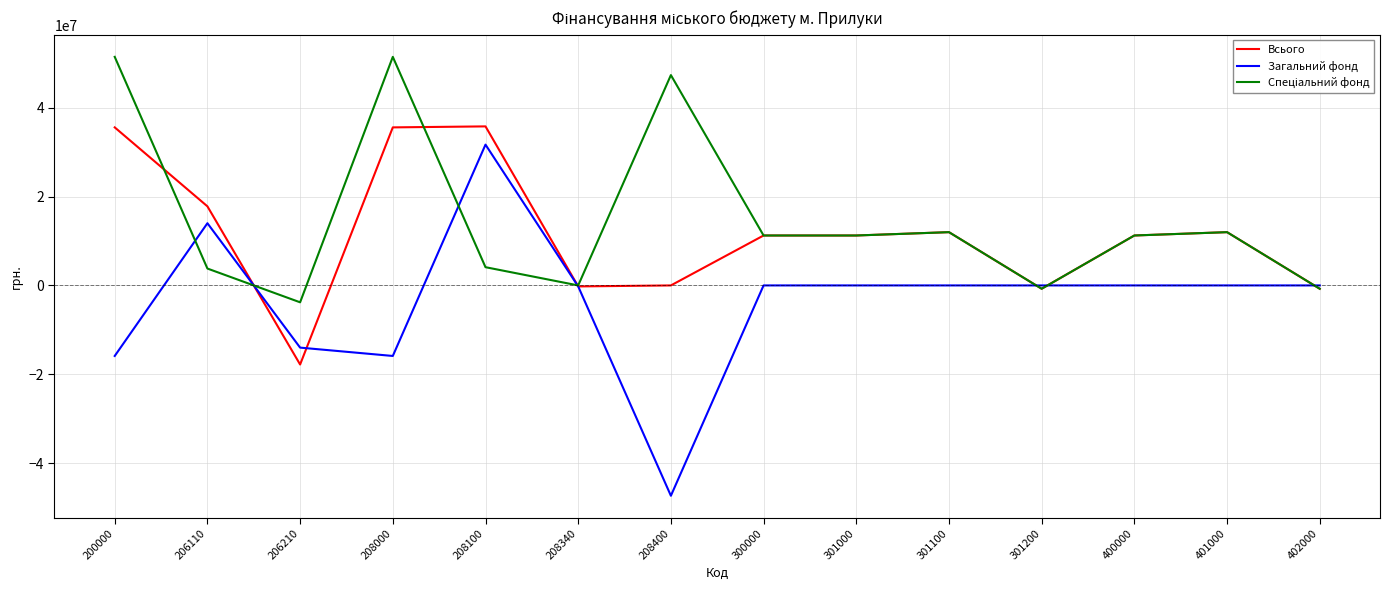

Which series has the largest range (max minus min)?

Загальний фонд